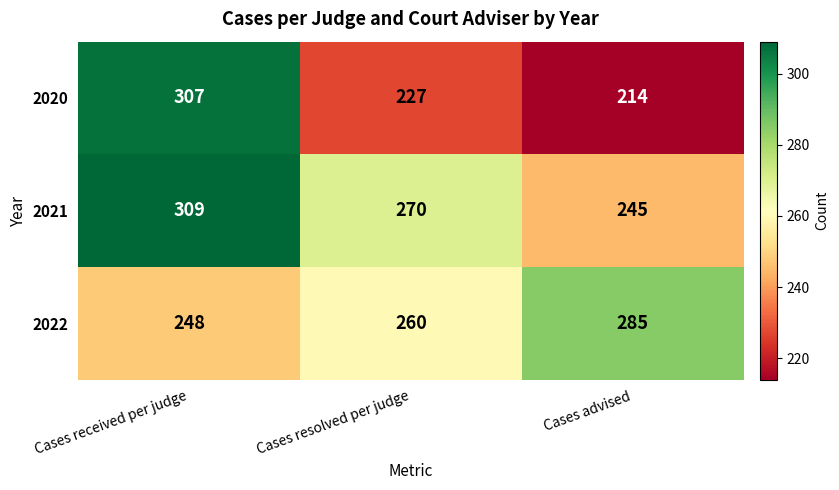

Read the 2022 value at Cases received per judge, to the nearest 10.

250